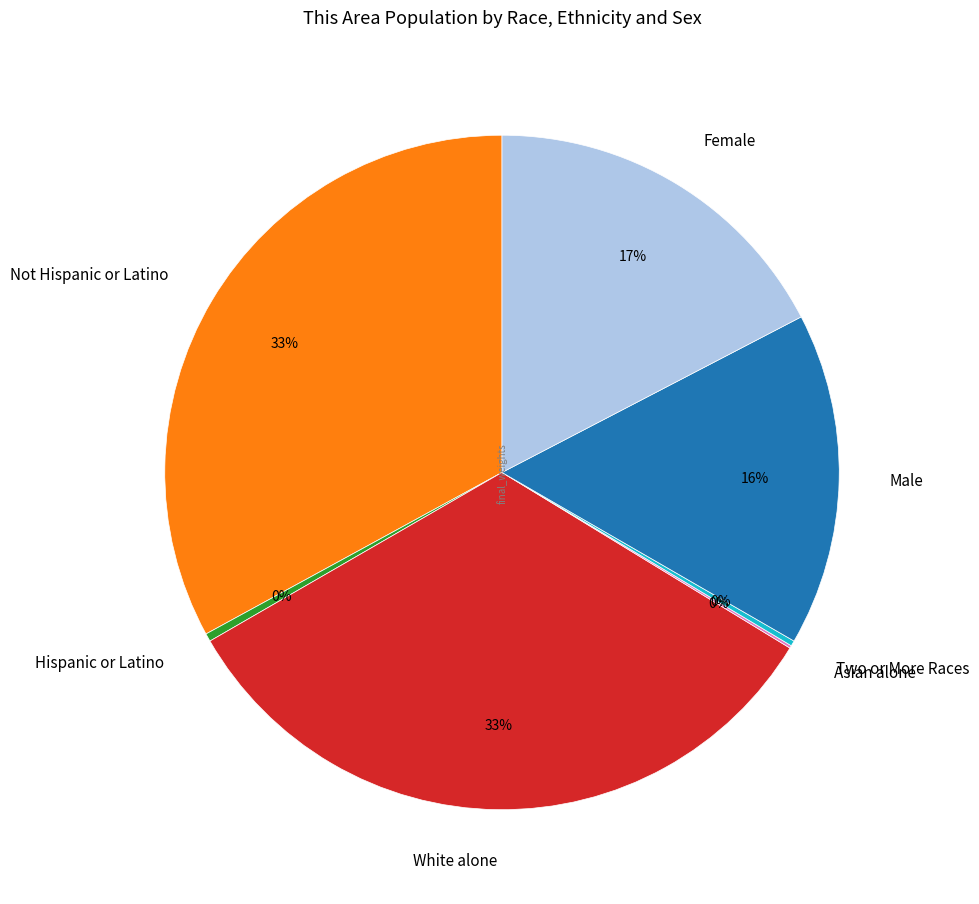

The Not Hispanic or Latino slice represents 33% of the pie. True or false?

True